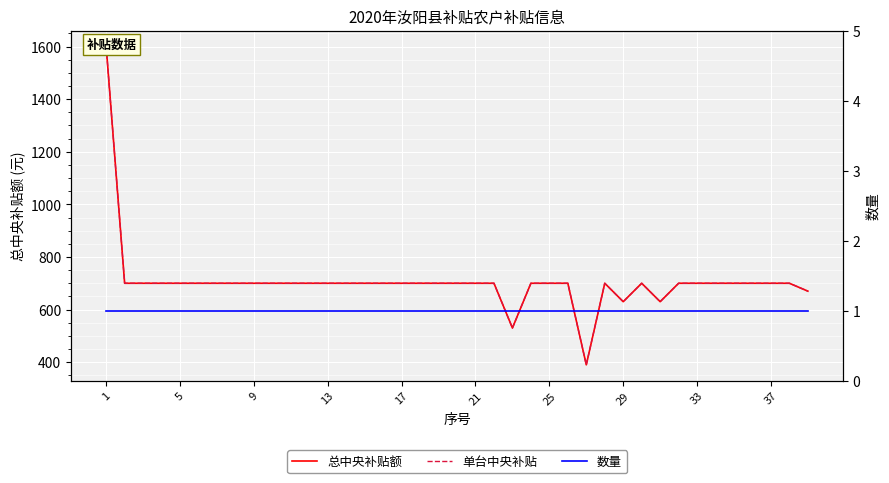

Reading left to right, list all the values displayed in this chart.

总中央补贴额: 1600	700	700	700	700	700	700	700	700	700	700	700	700	700	700	700	700	700	700	700	700	700	530	700	700	700	390	700	630	700	630	700	700	700	700	700	700	700	670
单台中央补贴: 1600	700	700	700	700	700	700	700	700	700	700	700	700	700	700	700	700	700	700	700	700	700	530	700	700	700	390	700	630	700	630	700	700	700	700	700	700	700	670
数量: 1	1	1	1	1	1	1	1	1	1	1	1	1	1	1	1	1	1	1	1	1	1	1	1	1	1	1	1	1	1	1	1	1	1	1	1	1	1	1